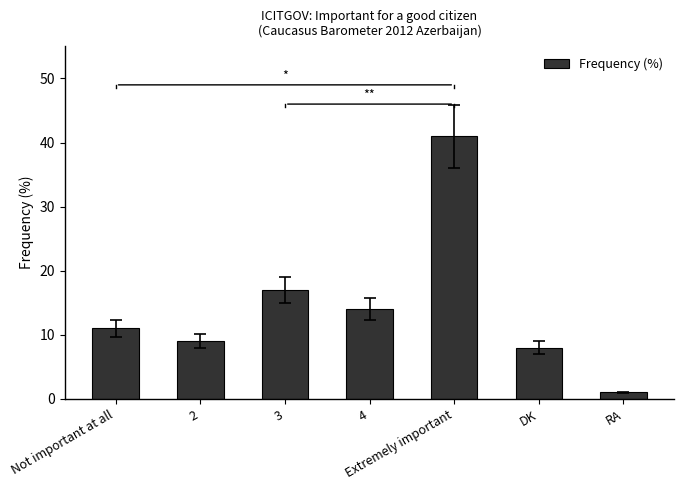

The chart shows a value of 9 at 2. True or false?

True